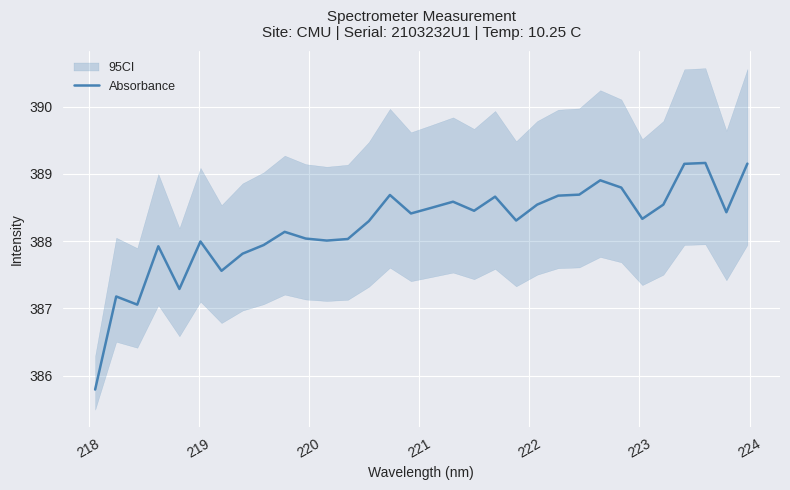

What is the minimum value for Absorbance?

385.8